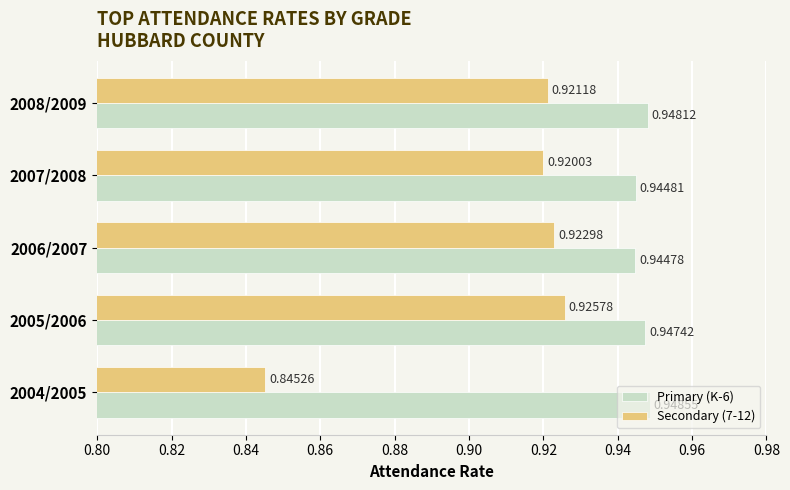

Rank the series by their average value, from lowest to highest.

Secondary (7-12), Primary (K-6)